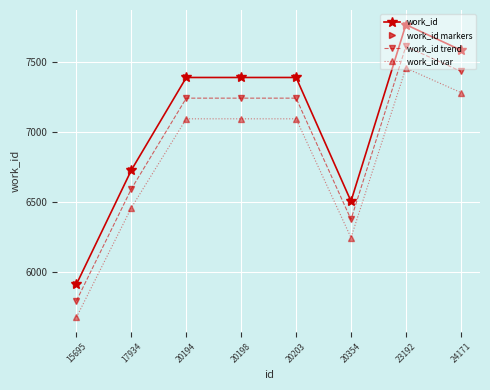

What is the lowest value of the work_id var series?

5676.5